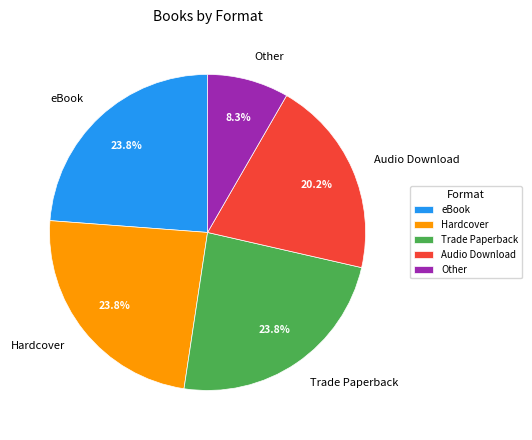

Approximately how many times larger is the value at eBook compared to Other?

2.9